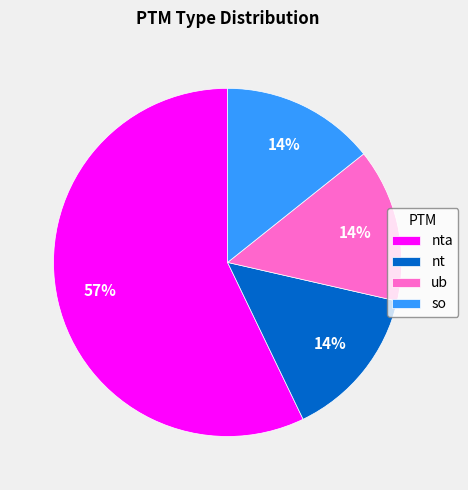

To the nearest percent, what is the difference between the ub and nta slice percentages?

43%